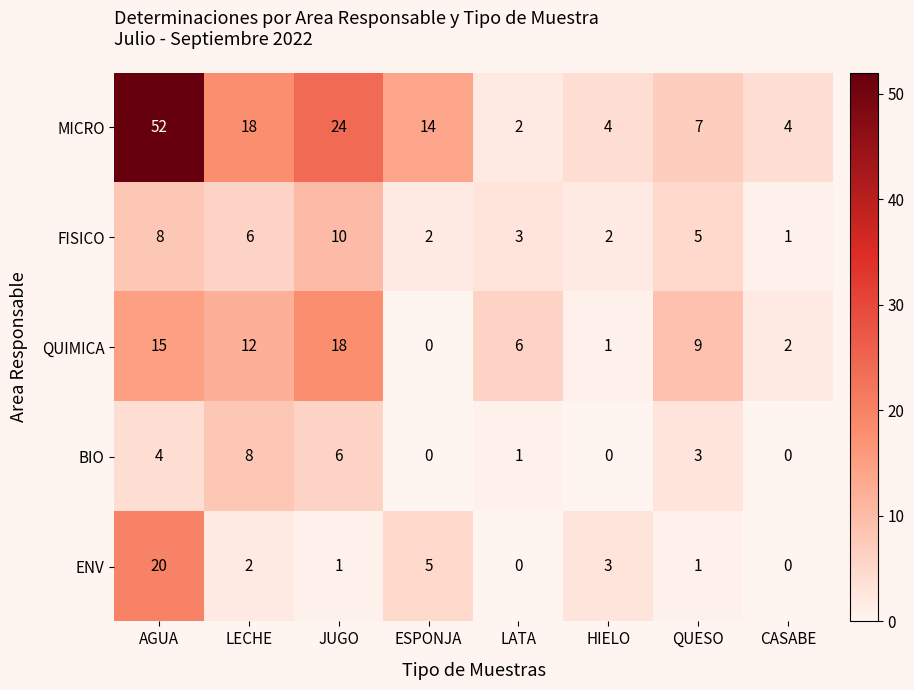

Read the QUIMICA value at QUESO.

9